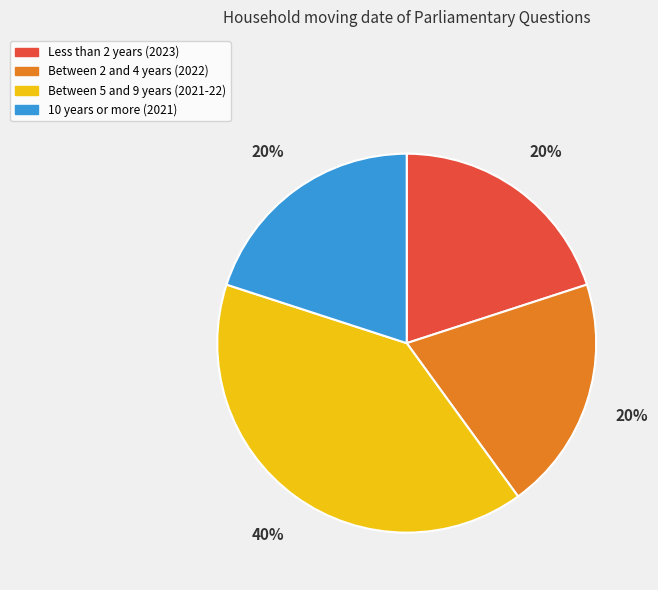

Is there any slice that represents more than half of the pie?

No